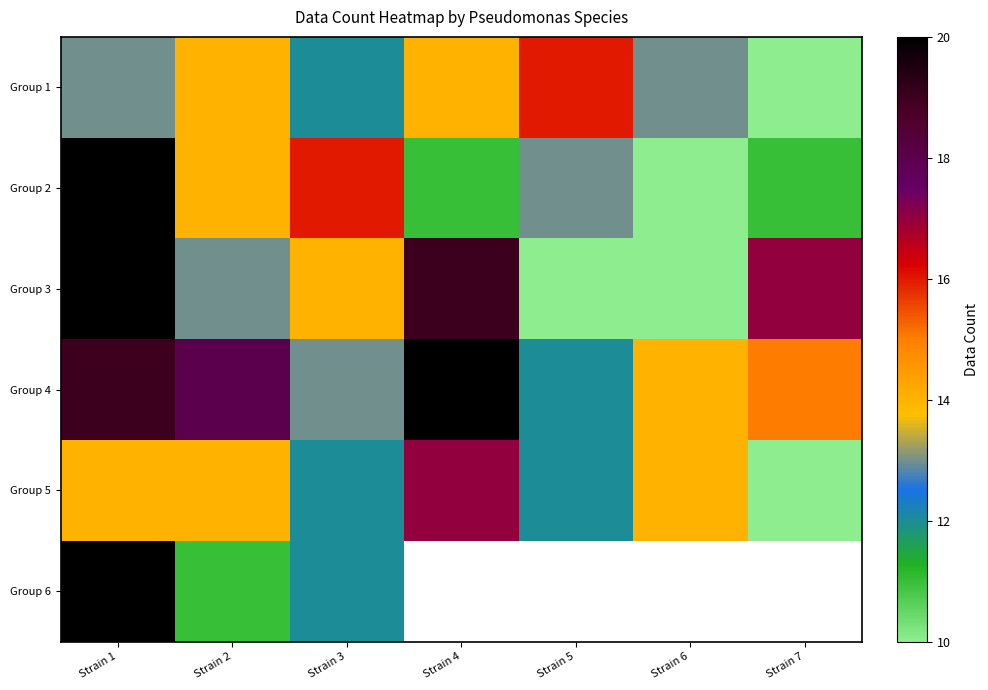

How many Group 2 values are between 11 and 16?

5